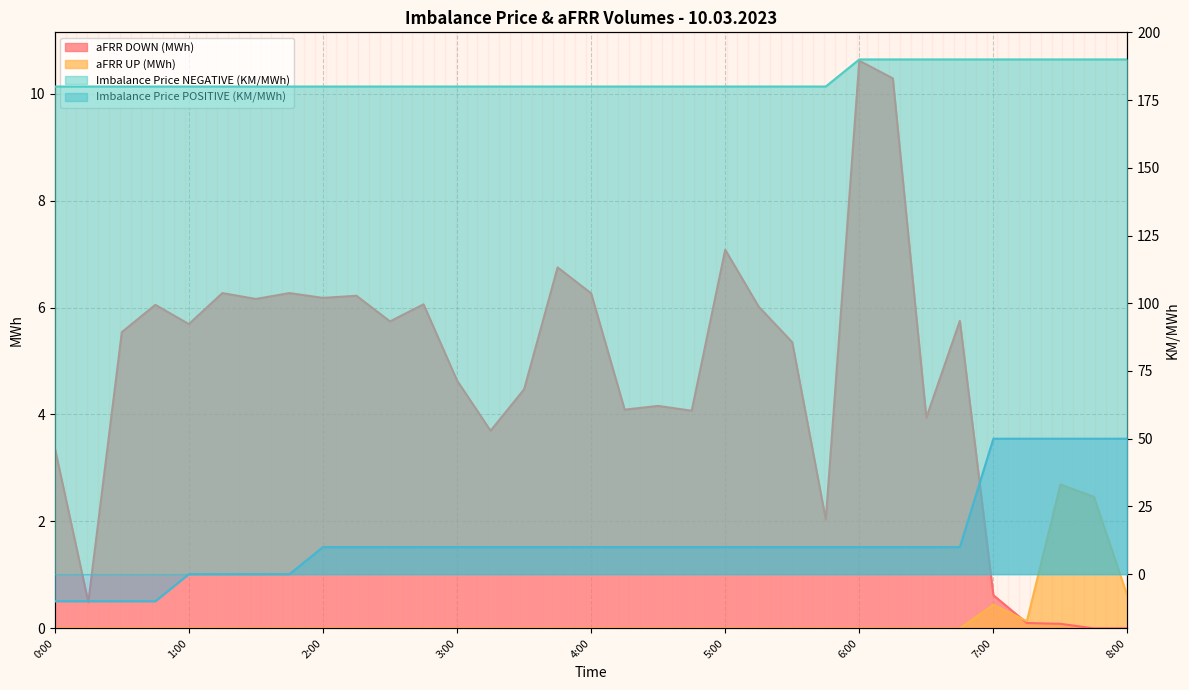

What position from the left is 8:00?

33